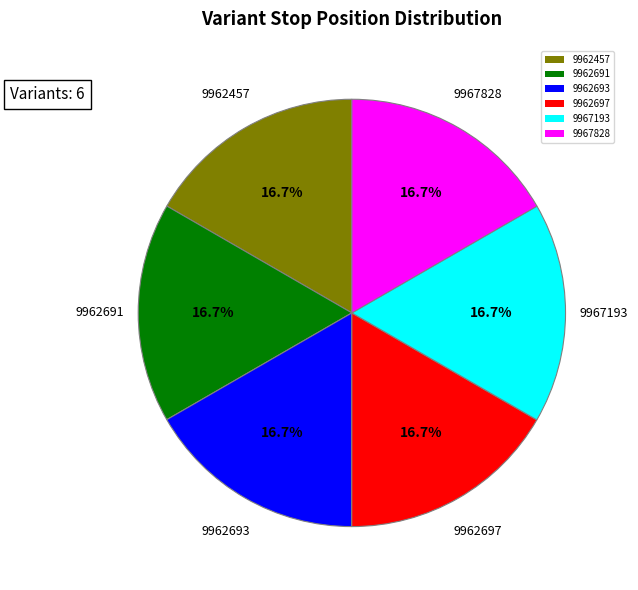

To the nearest percent, what is the average slice percentage?

17%